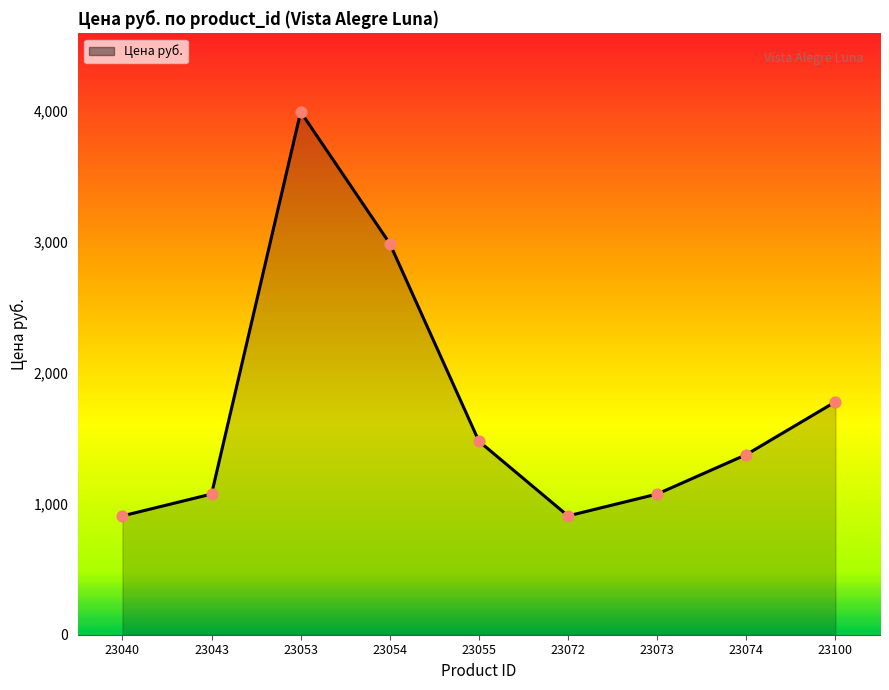

What is the change in value from 23053 to 23074?

-2616